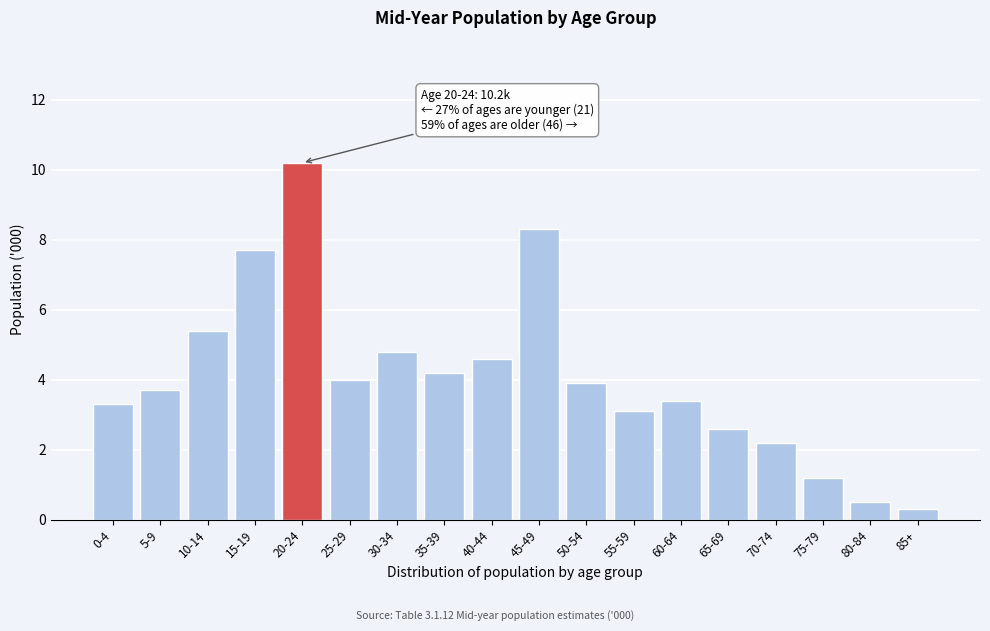

Reading left to right, transcribe all the data shown in this chart.

0-4=3.3	5-9=3.7	10-14=5.4	15-19=7.7	20-24=10.2	25-29=4.0	30-34=4.8	35-39=4.2	40-44=4.6	45-49=8.3	50-54=3.9	55-59=3.1	60-64=3.4	65-69=2.6	70-74=2.2	75-79=1.2	80-84=0.5	85+=0.3